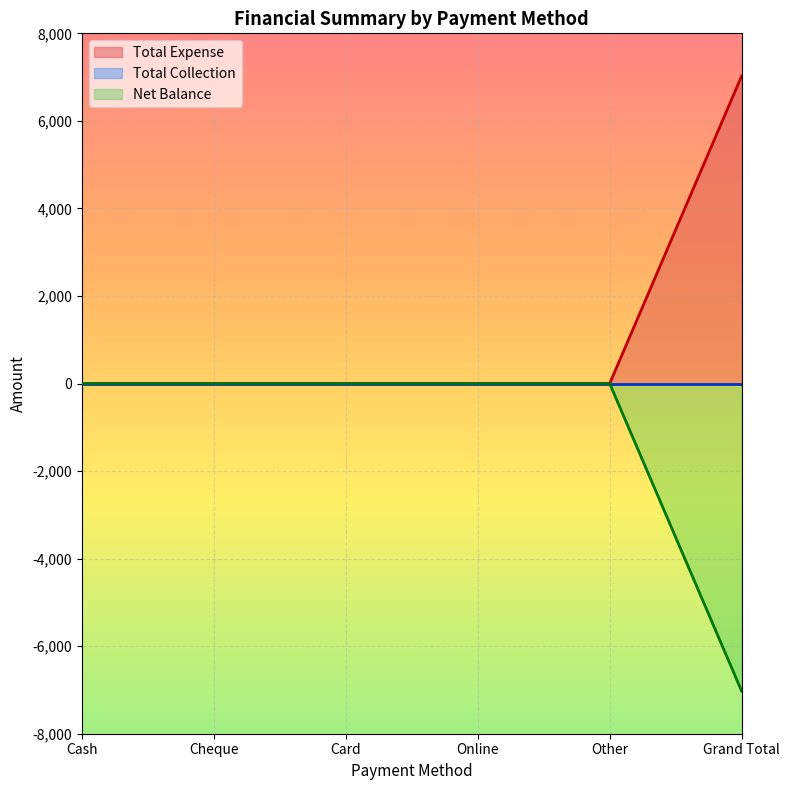

Count the number of categories in the chart.

6